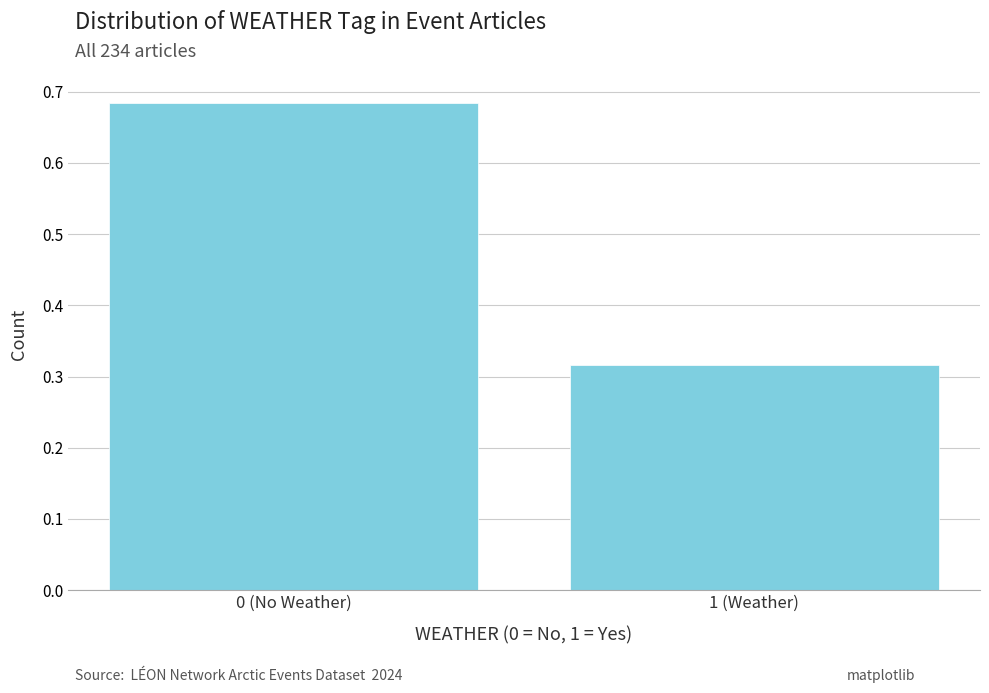

Rank the categories by value from lowest to highest.

1 (Weather), 0 (No Weather)